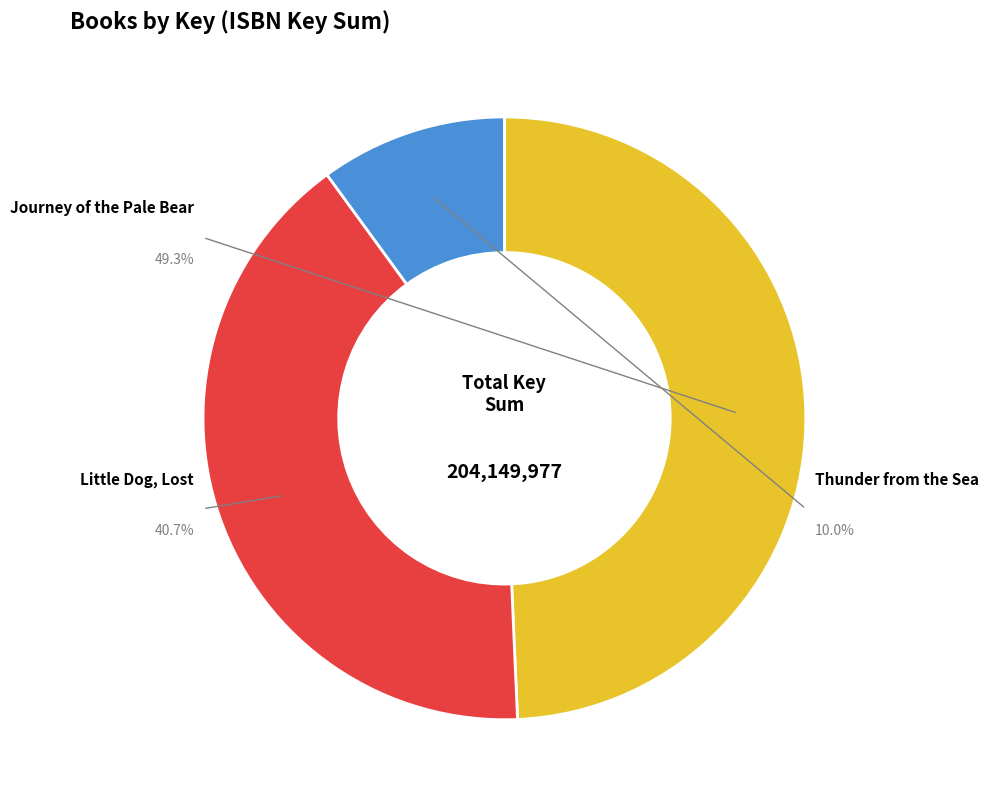

What is the change in value from Journey of the Pale Bear to Thunder from the Sea?

-80205193